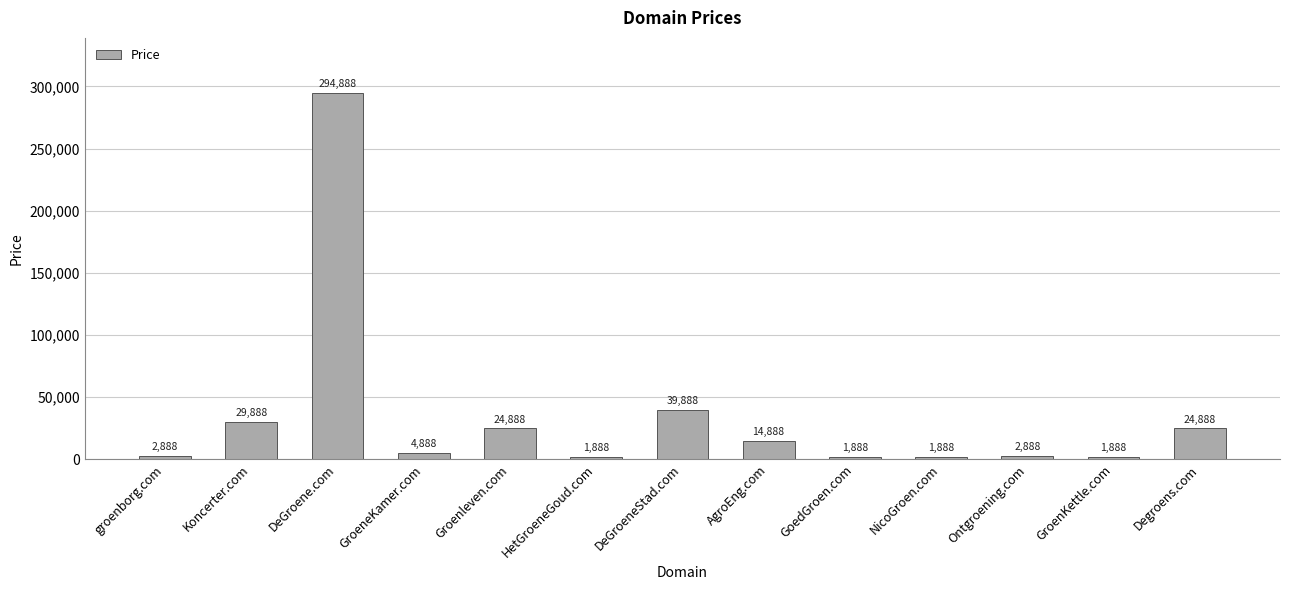

What is the greatest value displayed?

294888